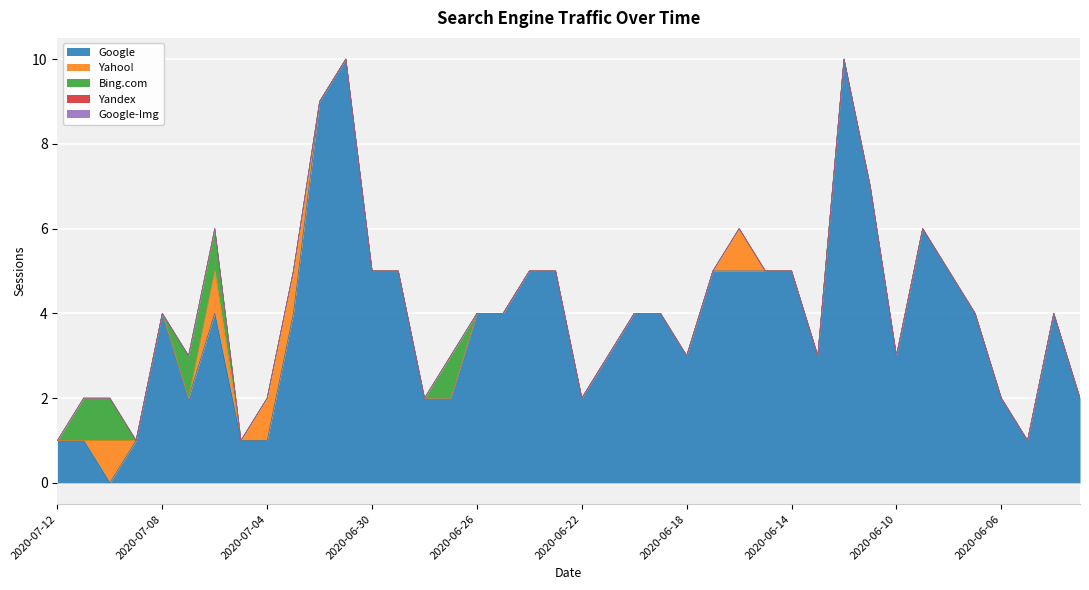

Is the value of Google-Img at 2020-06-28 greater than the value of Yandex at 2020-07-02?

No